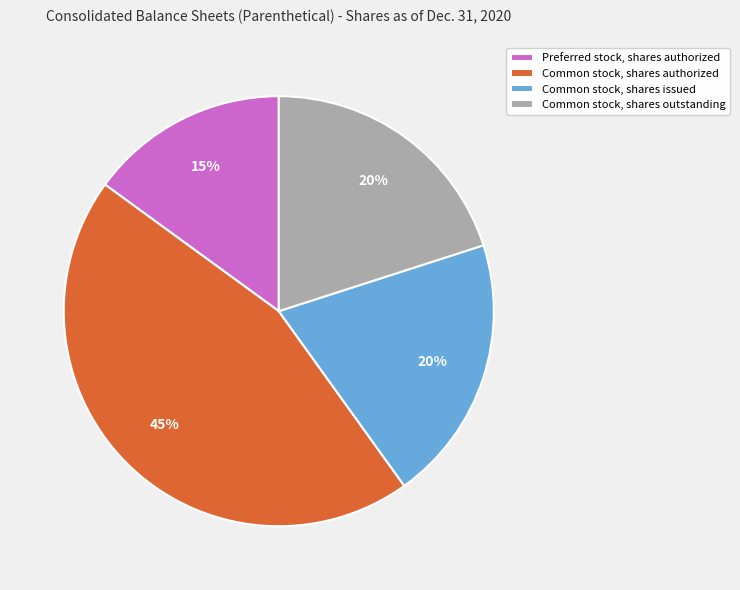

Do Common stock, shares authorized and Common stock, shares issued together represent more than half of the pie?

Yes